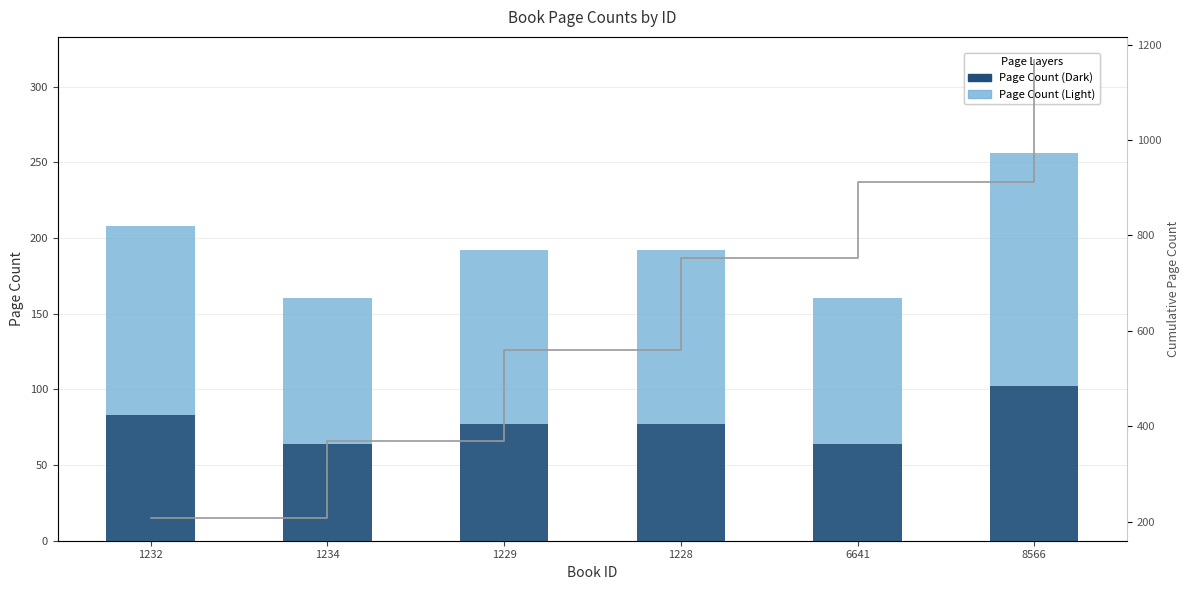

How many Cumulative Pages values are between 368 and 912?

4